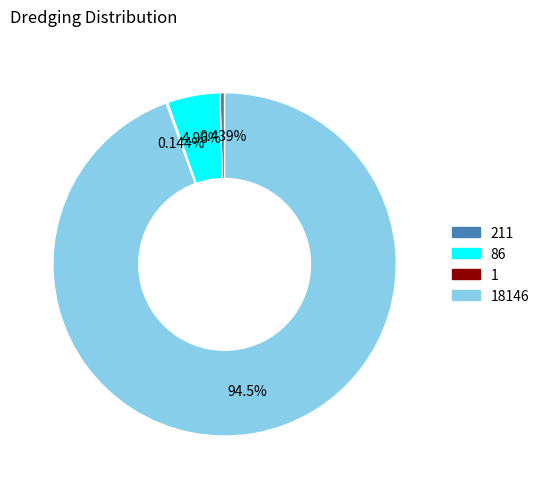

How many segments does this pie chart have?

4